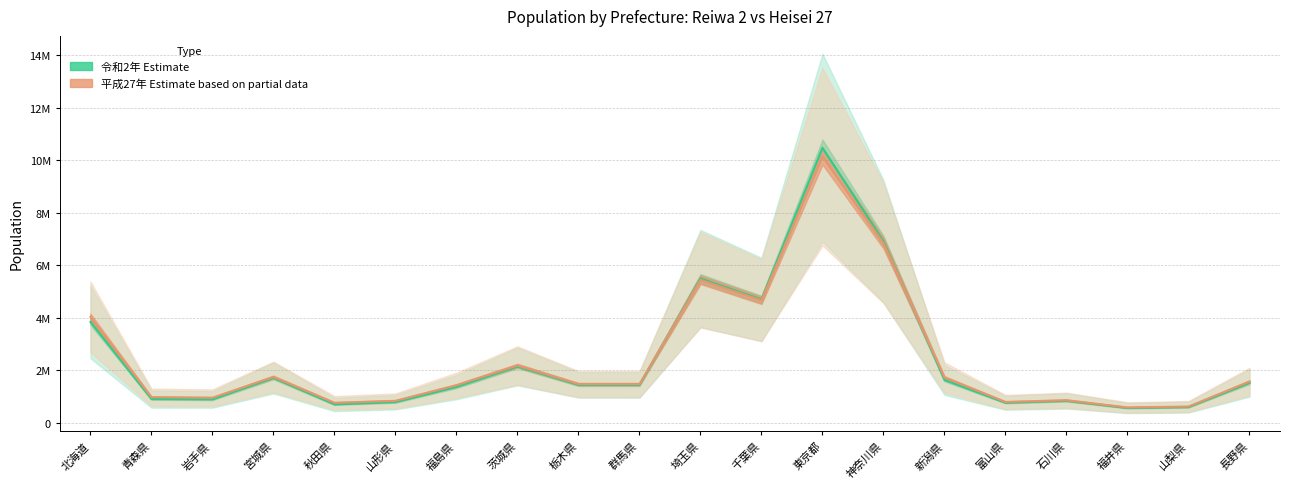

What is the difference between the maximum and minimum values in the 令和2年_男 series?

9902573.0